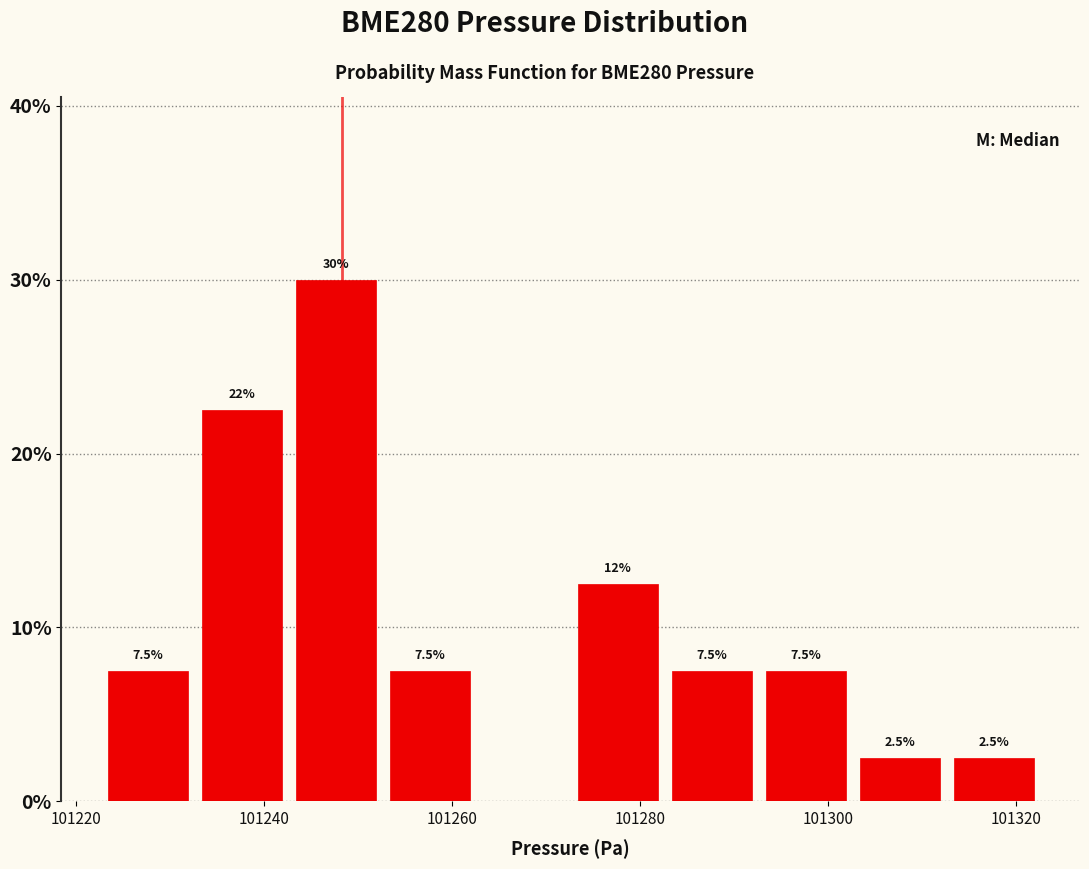

Which range on the x-axis has the tallest bar?

101242.6 to 101252.6